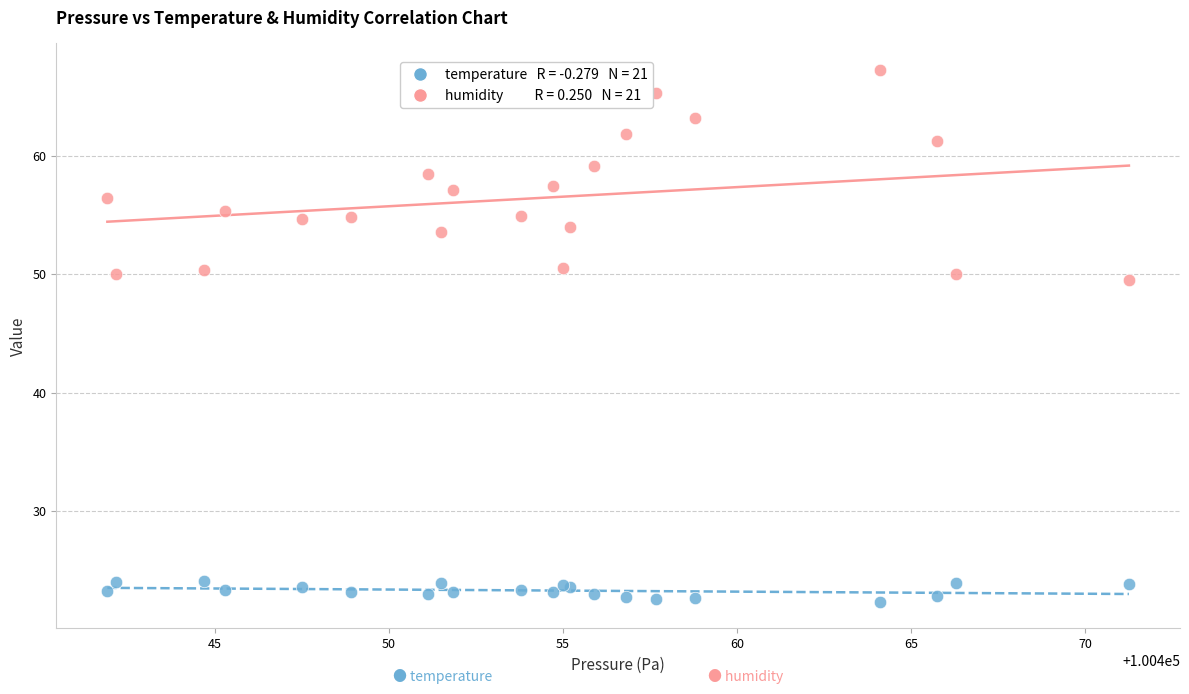

Across all series, what Y value is closest to 44?

49.5